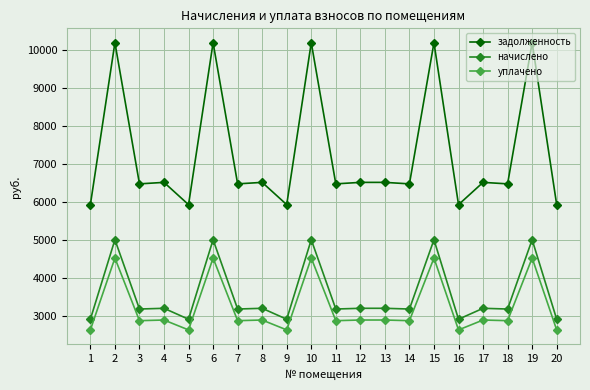

What is the difference between the highest and lowest values at 17?

3621.7